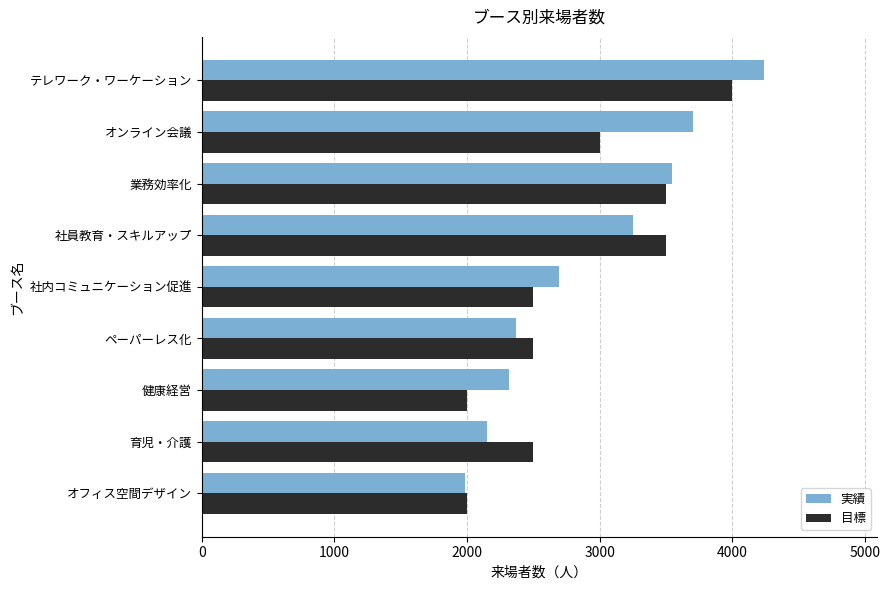

Count the number of data series in this chart.

2